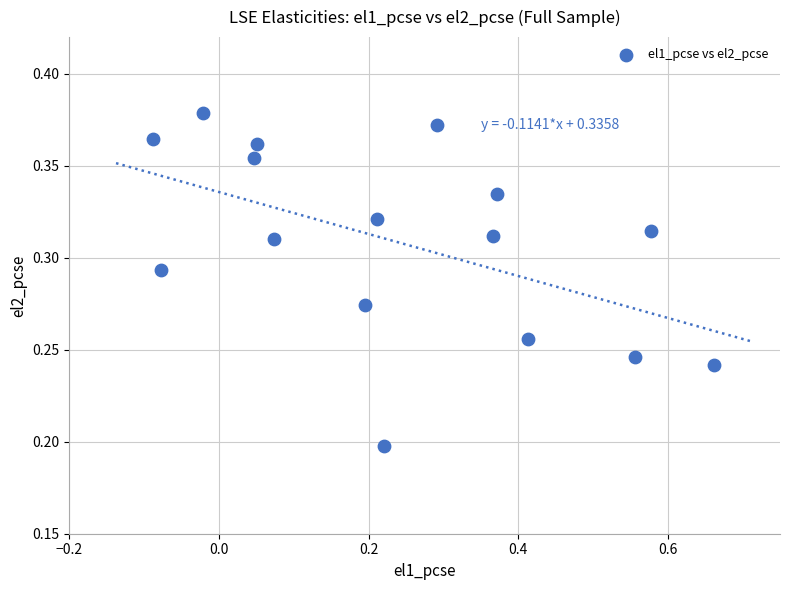

What is the range of X values (max minus min)?

0.7